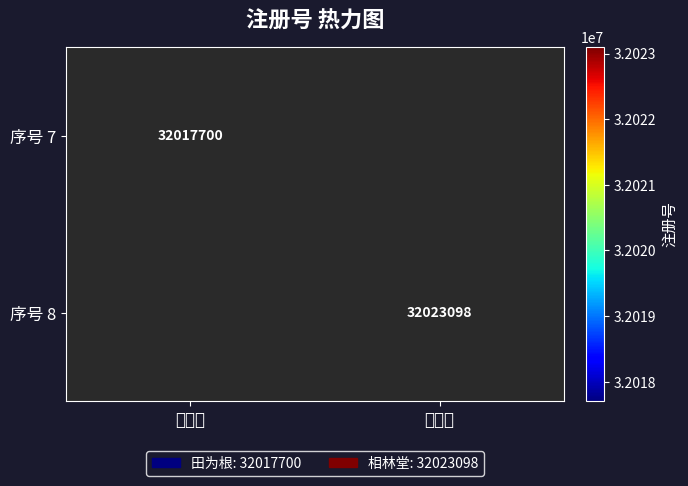

True or false: 序号 7 has a value of 32017700 at 田为根.

True